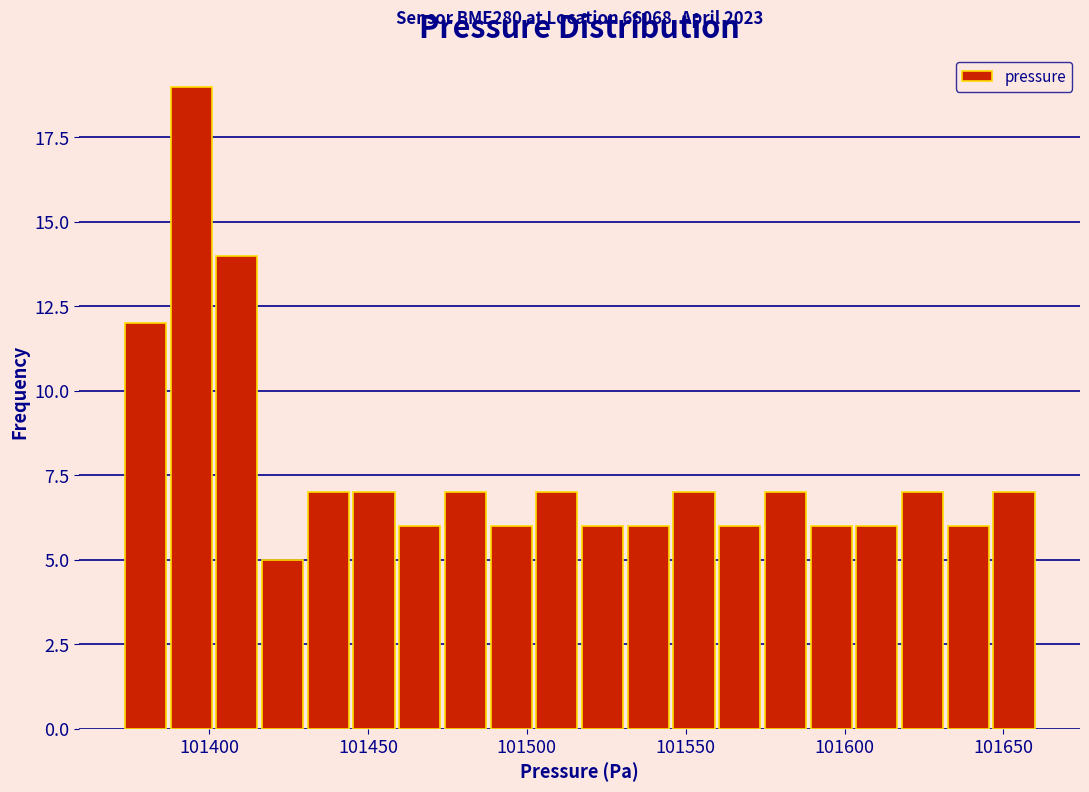

Around what value on the x-axis is the tallest bar? Give the approximate position of its centre, as read against the axis.

101395